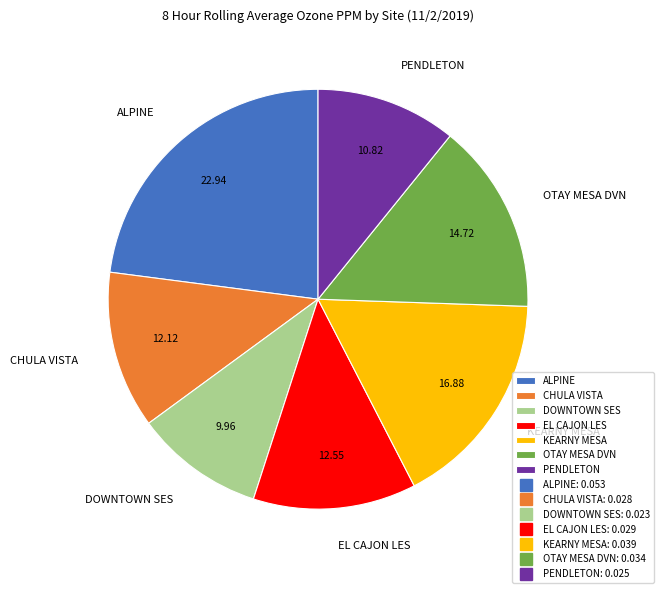

Which has a higher value, CHULA VISTA or PENDLETON?

CHULA VISTA